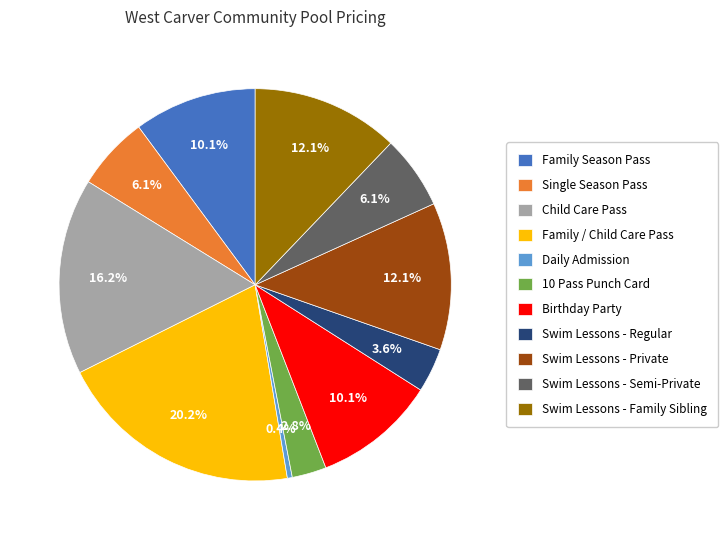

Approximately how many times larger is the value at Swim Lessons - Semi-Private compared to Swim Lessons - Regular?

1.7